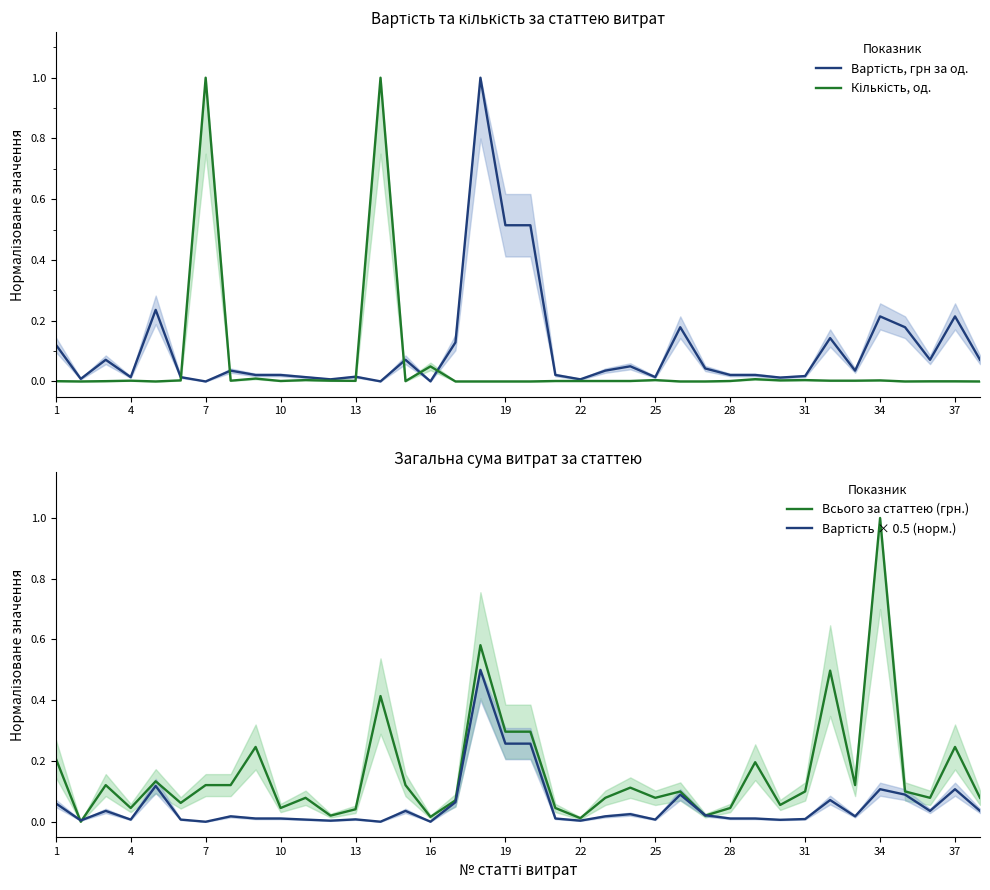

At which label does Всього за статтею (грн.) reach its peak?

34